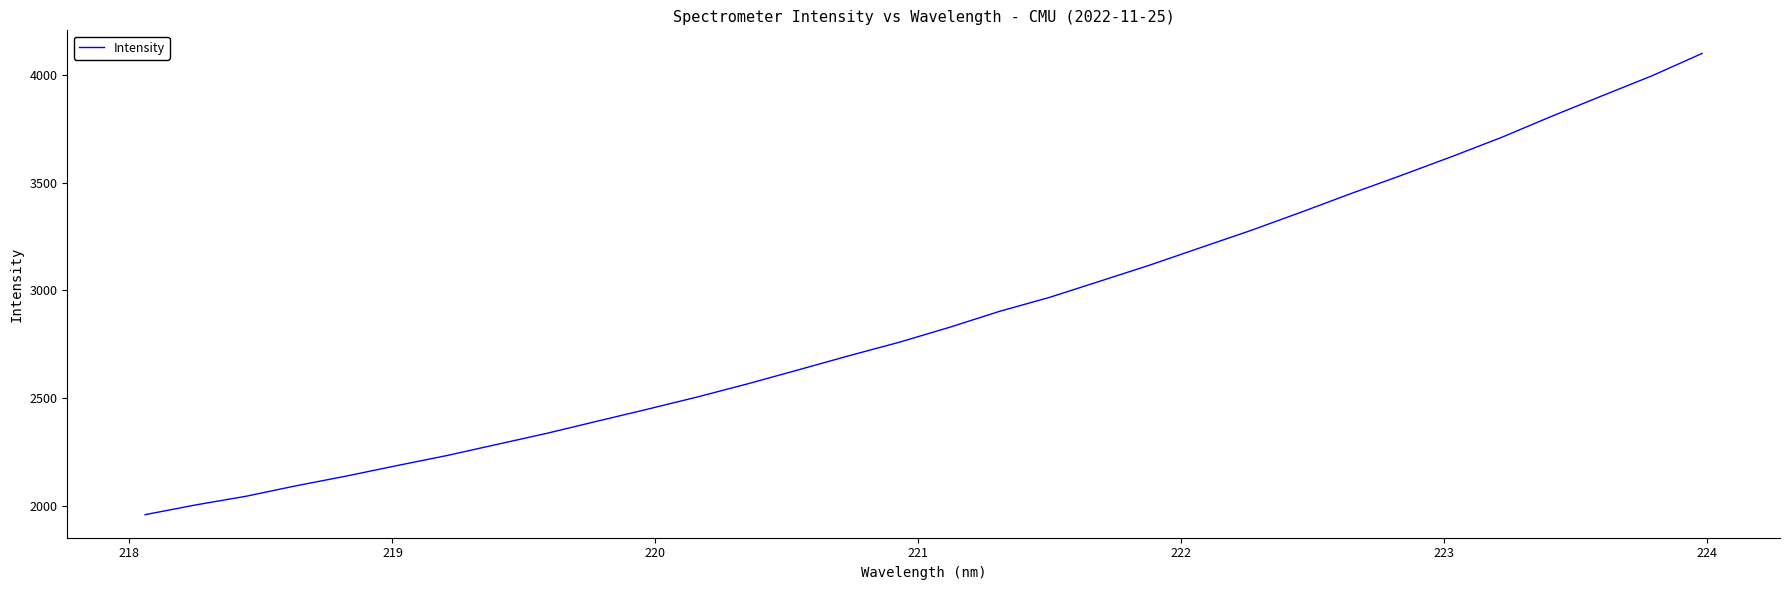

What is the maximum value shown in the chart?

4099.7